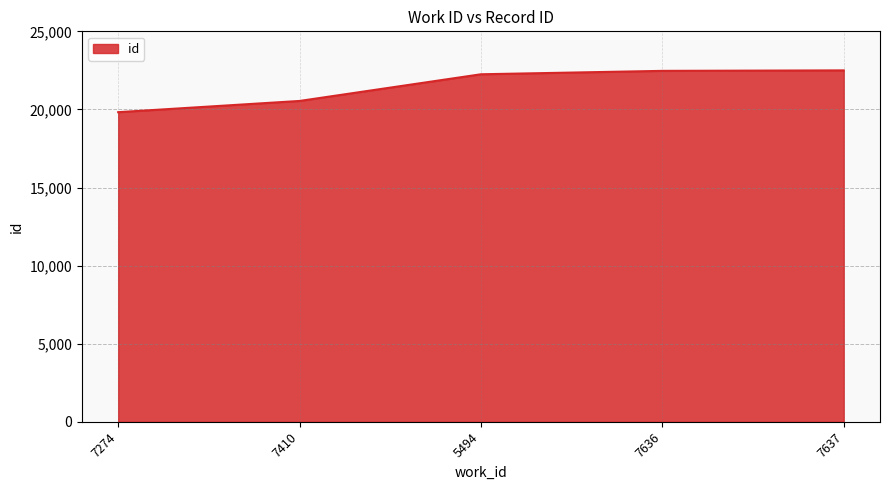

Read the value at 7410, to the nearest 100.

20500